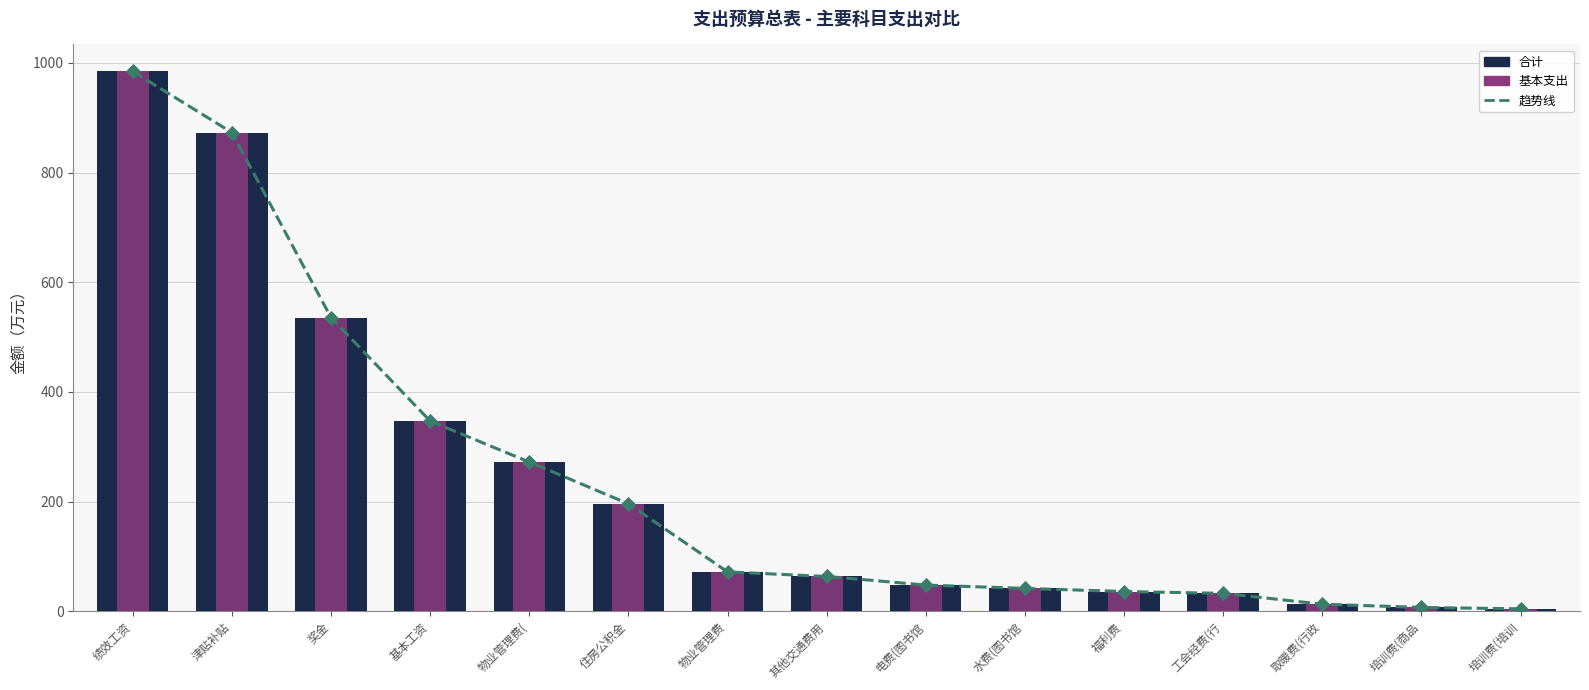

Which series reaches the maximum Y coordinate?

合计